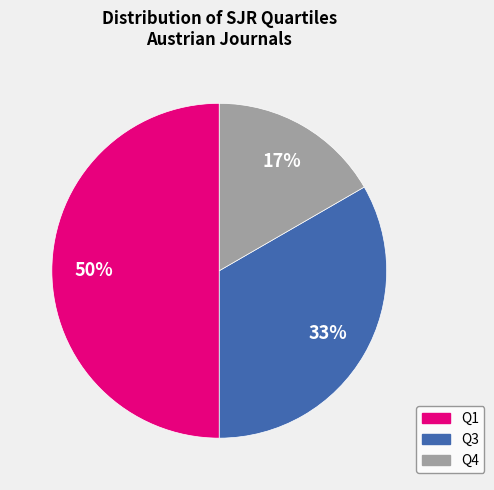

To the nearest percent, what is the difference between the largest and smallest slice percentages?

33%